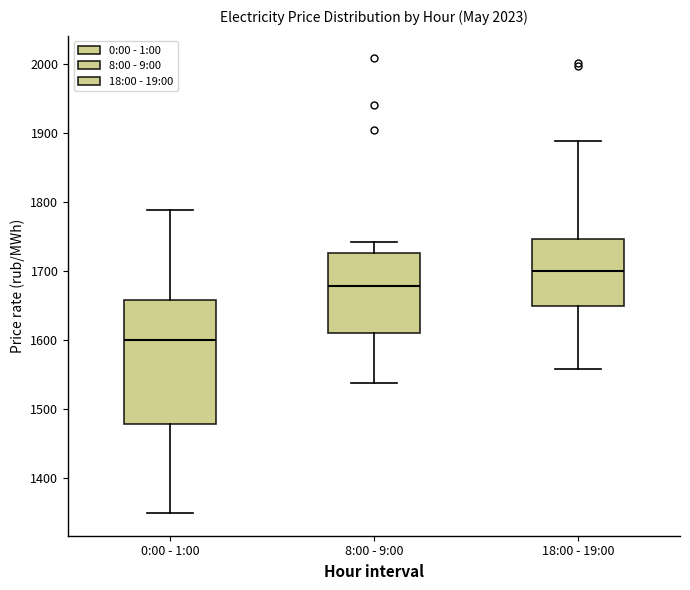

Which box has the lowest median line?

0:00 - 1:00